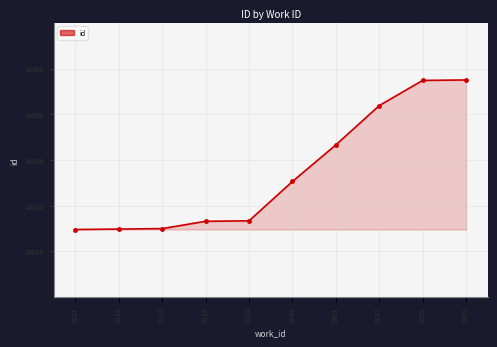

Which category has the lowest value across all series?

5221